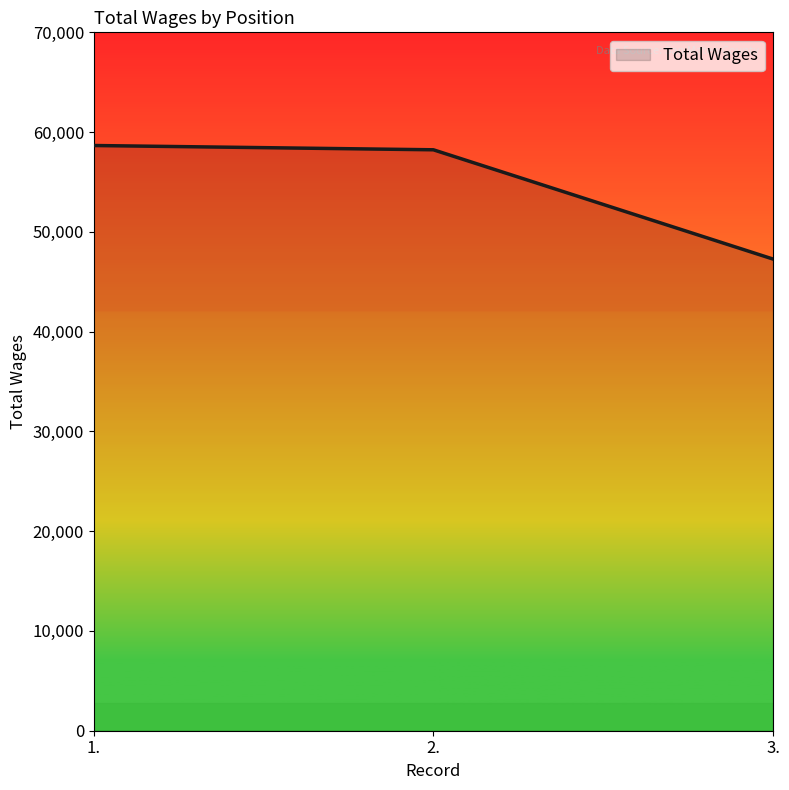

What is the change in value from 2. to 3.?

-10951